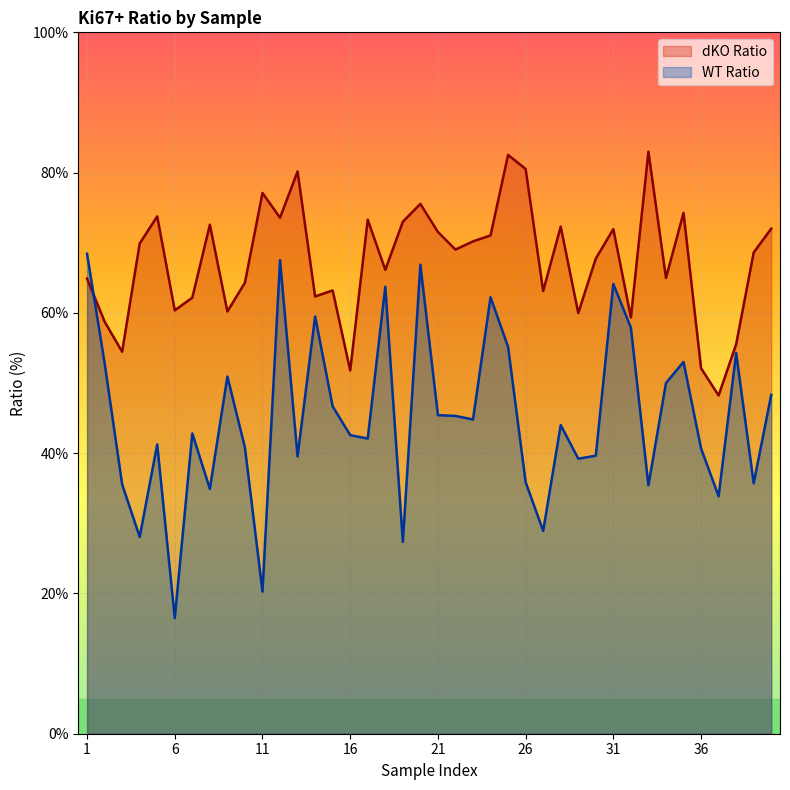

What is the average value of the WT Ratio series?

45.0